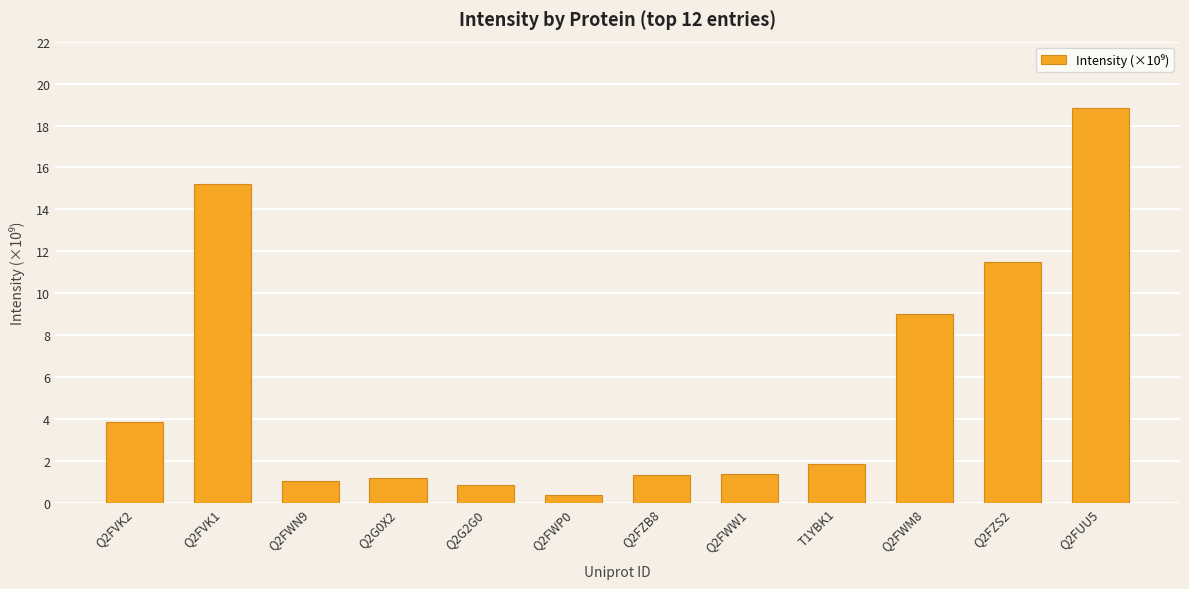

What is the difference between the second highest and second lowest values?

14.3